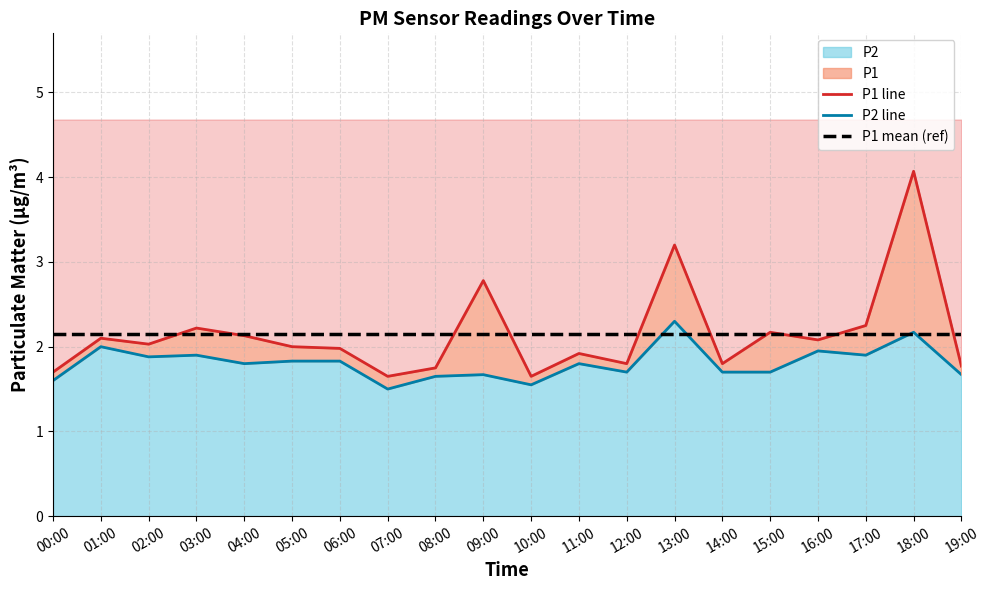

Where is P1 mean (ref) nearest to the value 2?

00:00